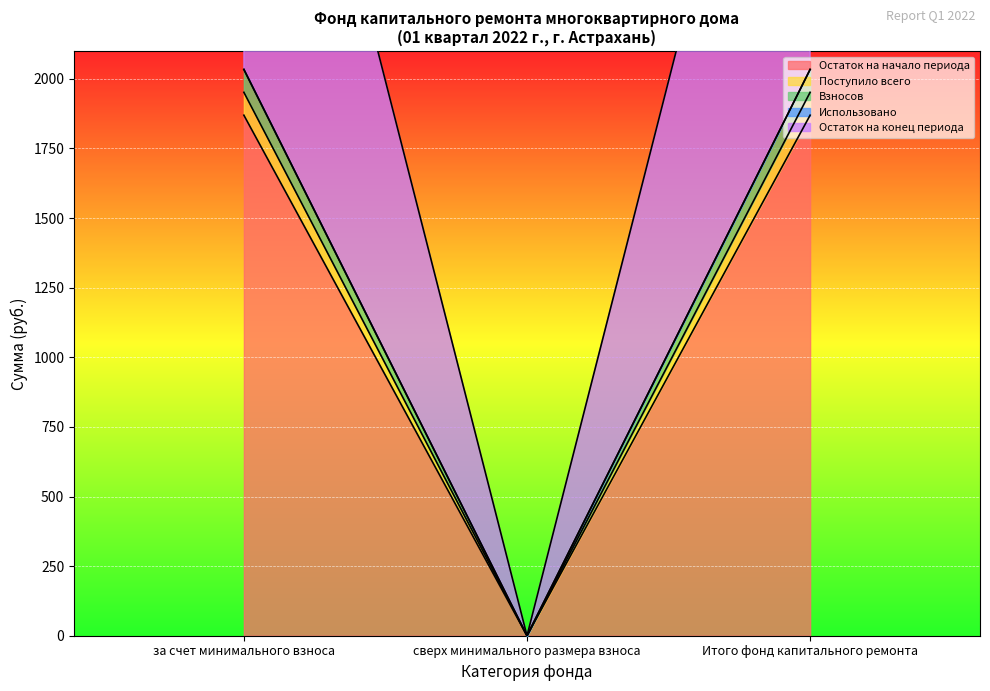

What is the highest value of the Остаток на начало периода series?

1869.5